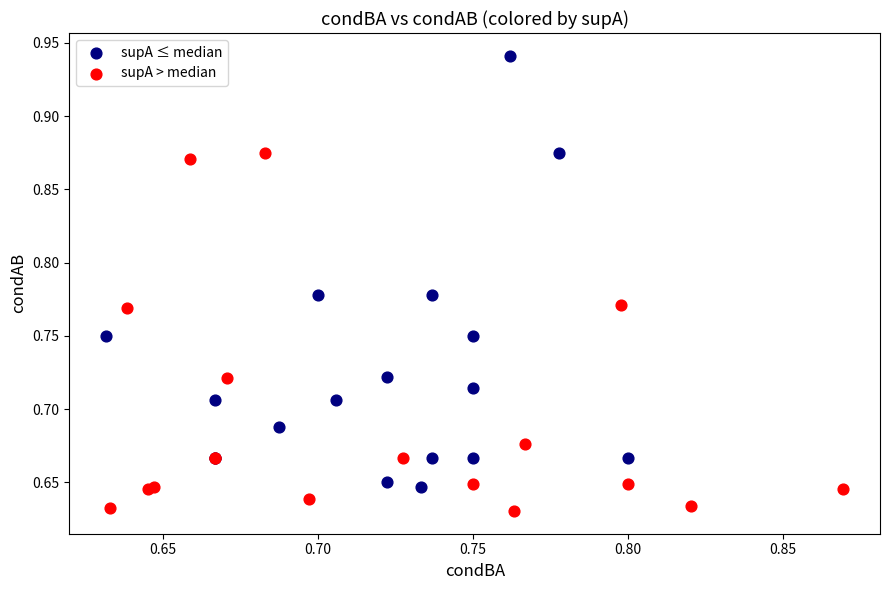

Which series has the widest spread of Y values?

supA ≤ median